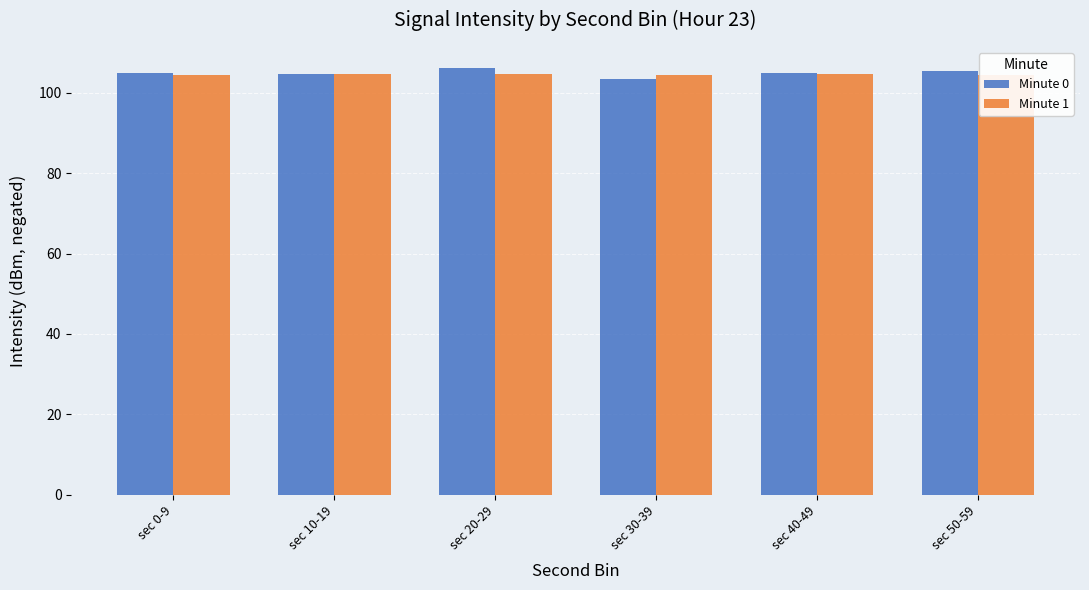

What is the sum of the Minute 0 values at sec 0-9 and sec 50-59?

210.5